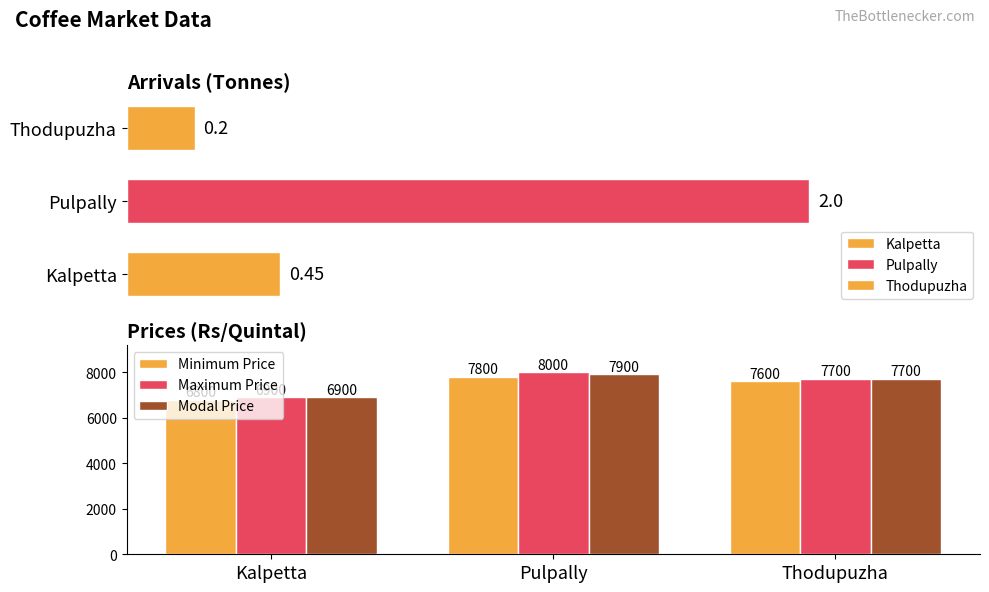

How many data points in Maximum Price are less than 7700?

1